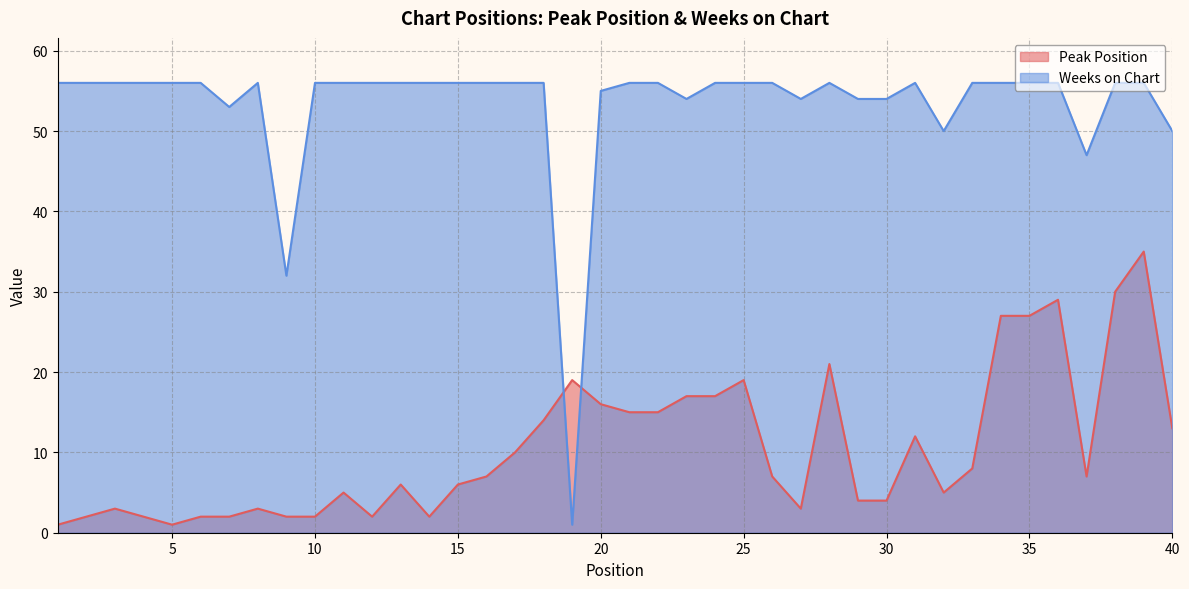

Where is the first local maximum for Weeks on Chart?

8